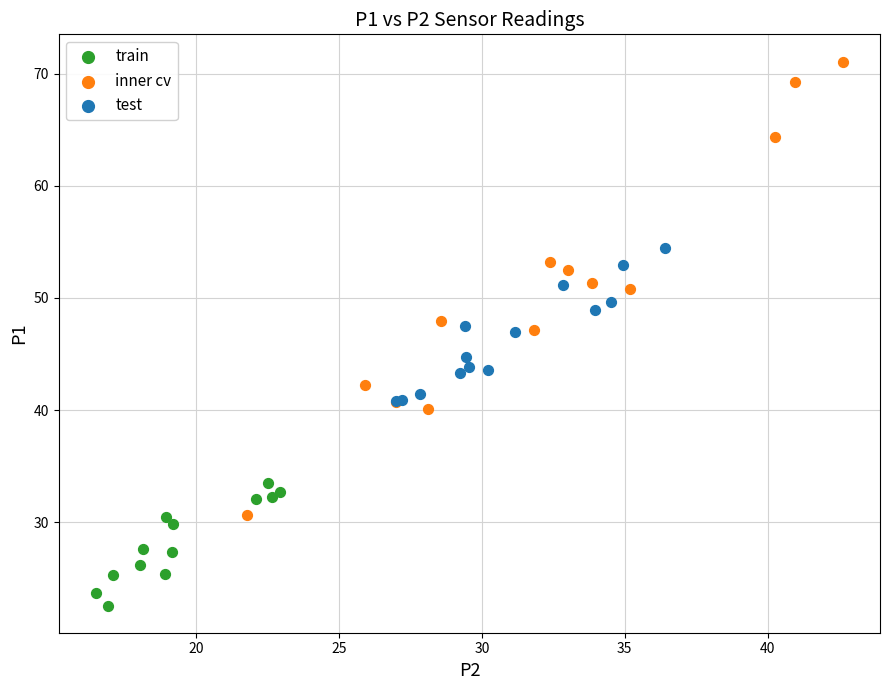

Which series contains the highest Y value?

inner cv